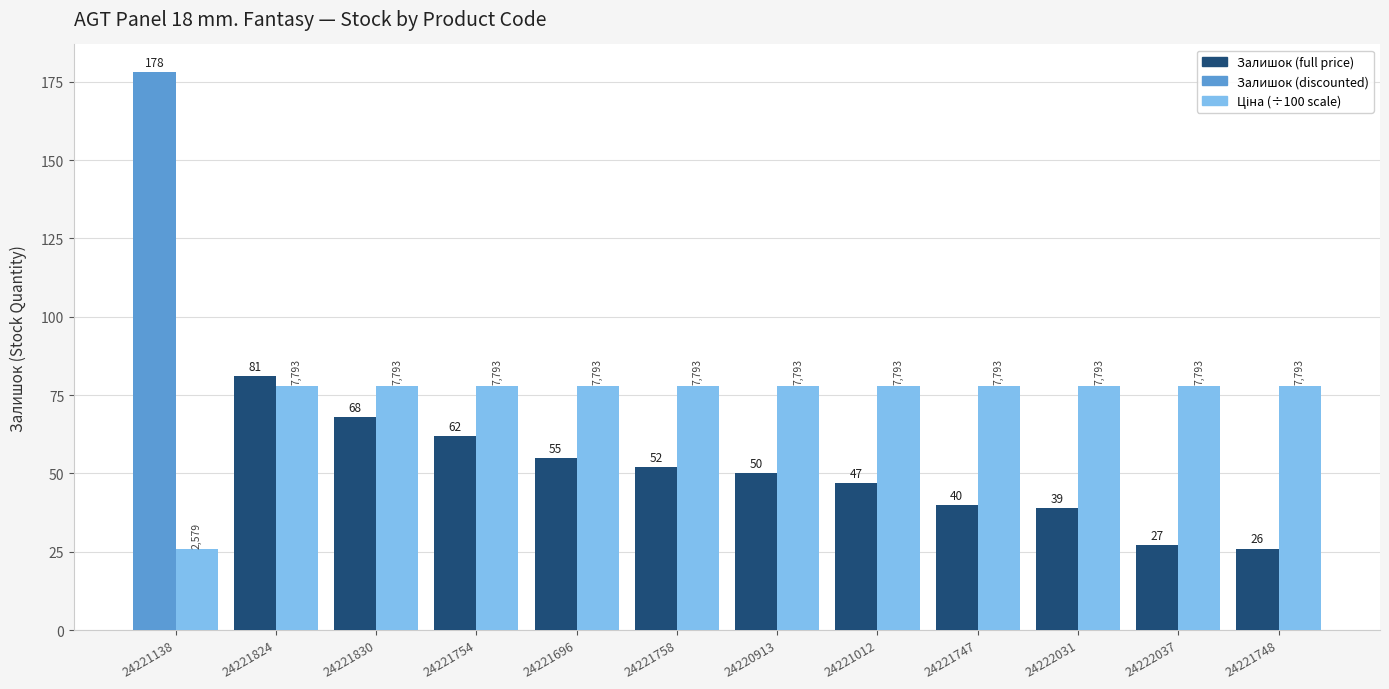

How many bars are there in total?

24